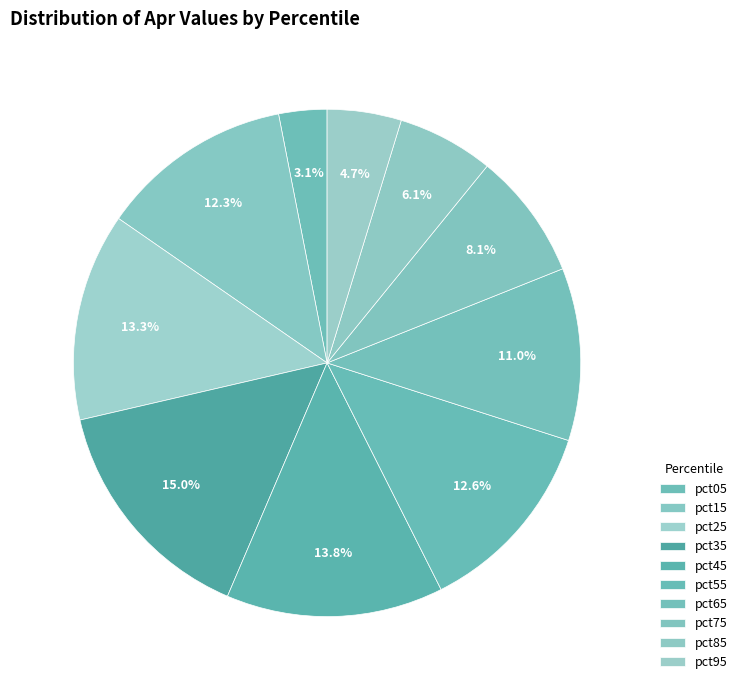

To the nearest percent, what portion does pct55 represent?

13%